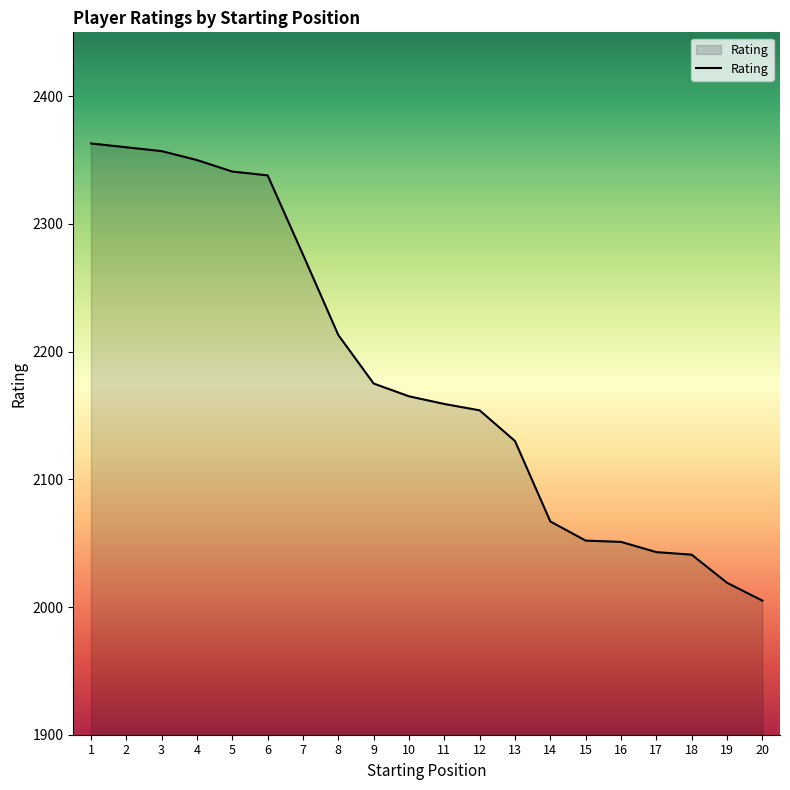

Does the chart display data point markers on the line(s)?

No